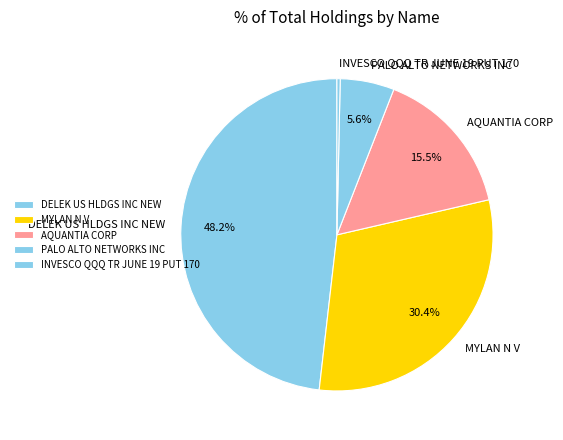

Combined, what portion of the pie is MYLAN N V and AQUANTIA CORP?

45.9%